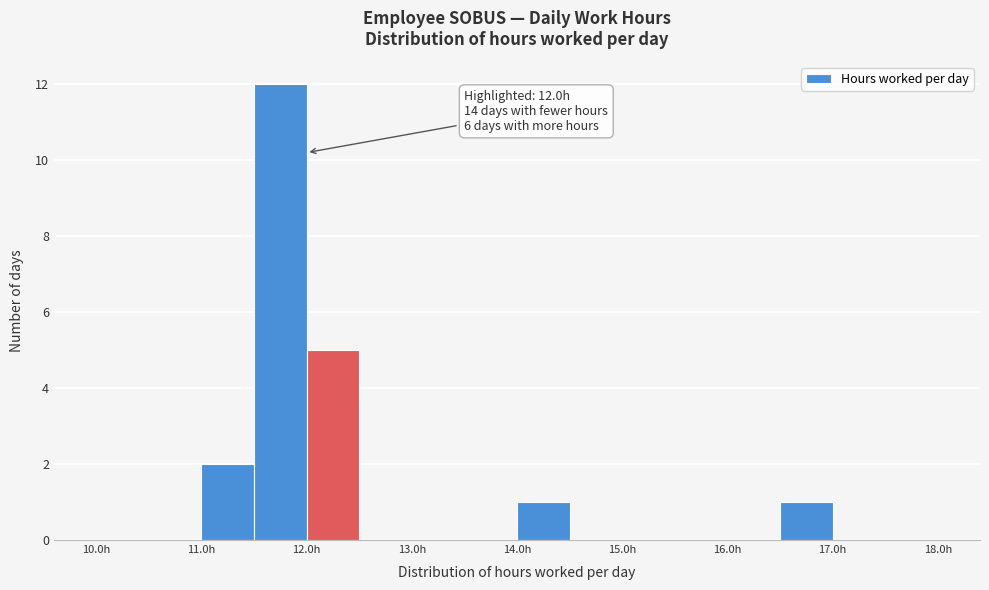

Over which range of the x-axis is the bar tallest?

11.5 to 12.0